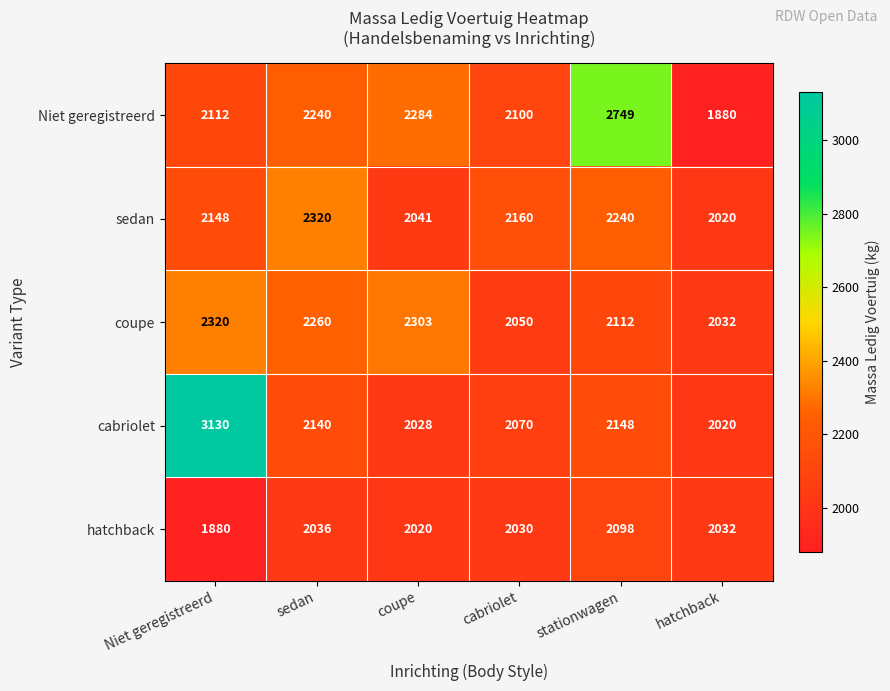

Rank the series at stationwagen from lowest to highest value.

hatchback, coupe, cabriolet, sedan, Niet geregistreerd